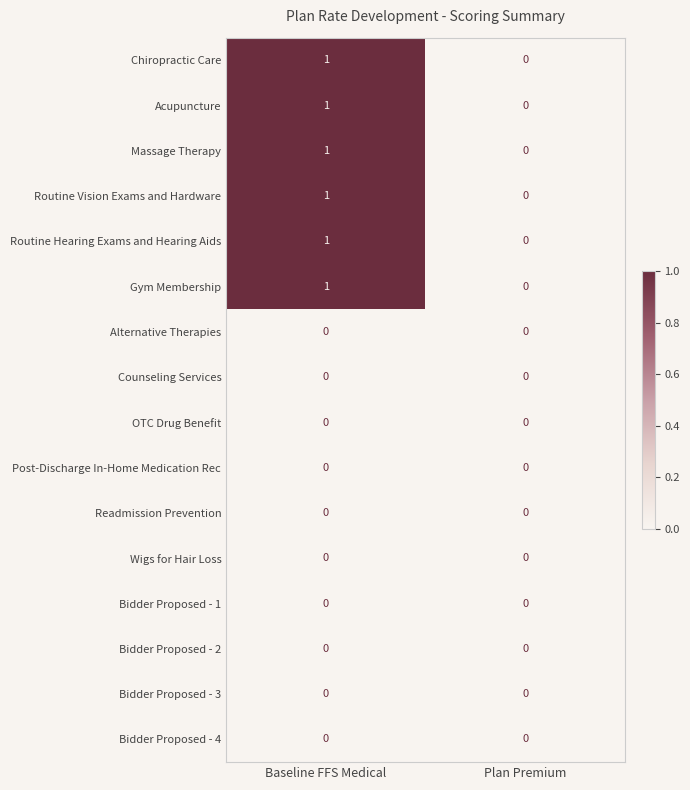

Which category has the highest value across all series?

Baseline FFS Medical